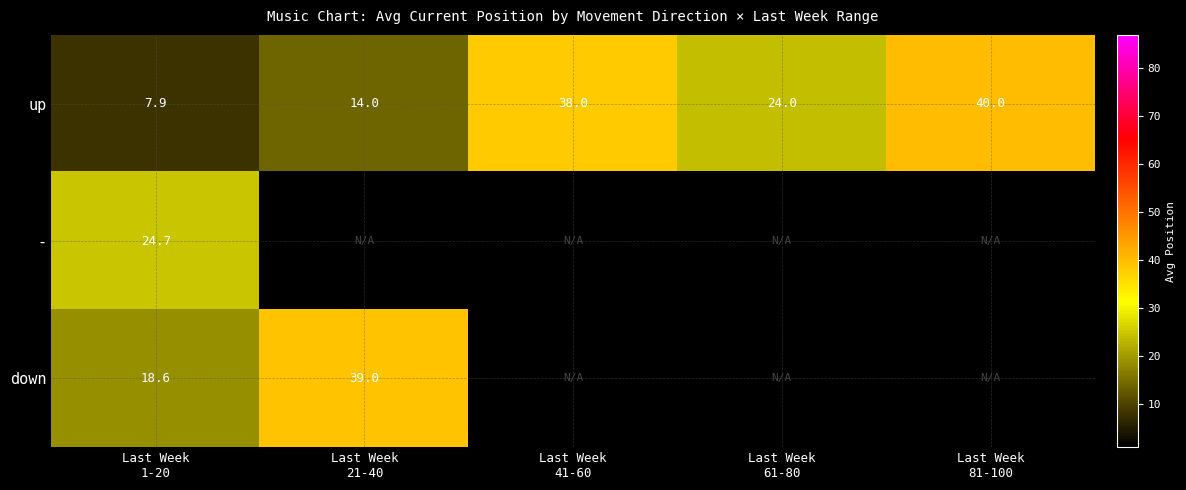

The value of down at Last Week 61-80 is -1.0. True or false?

True